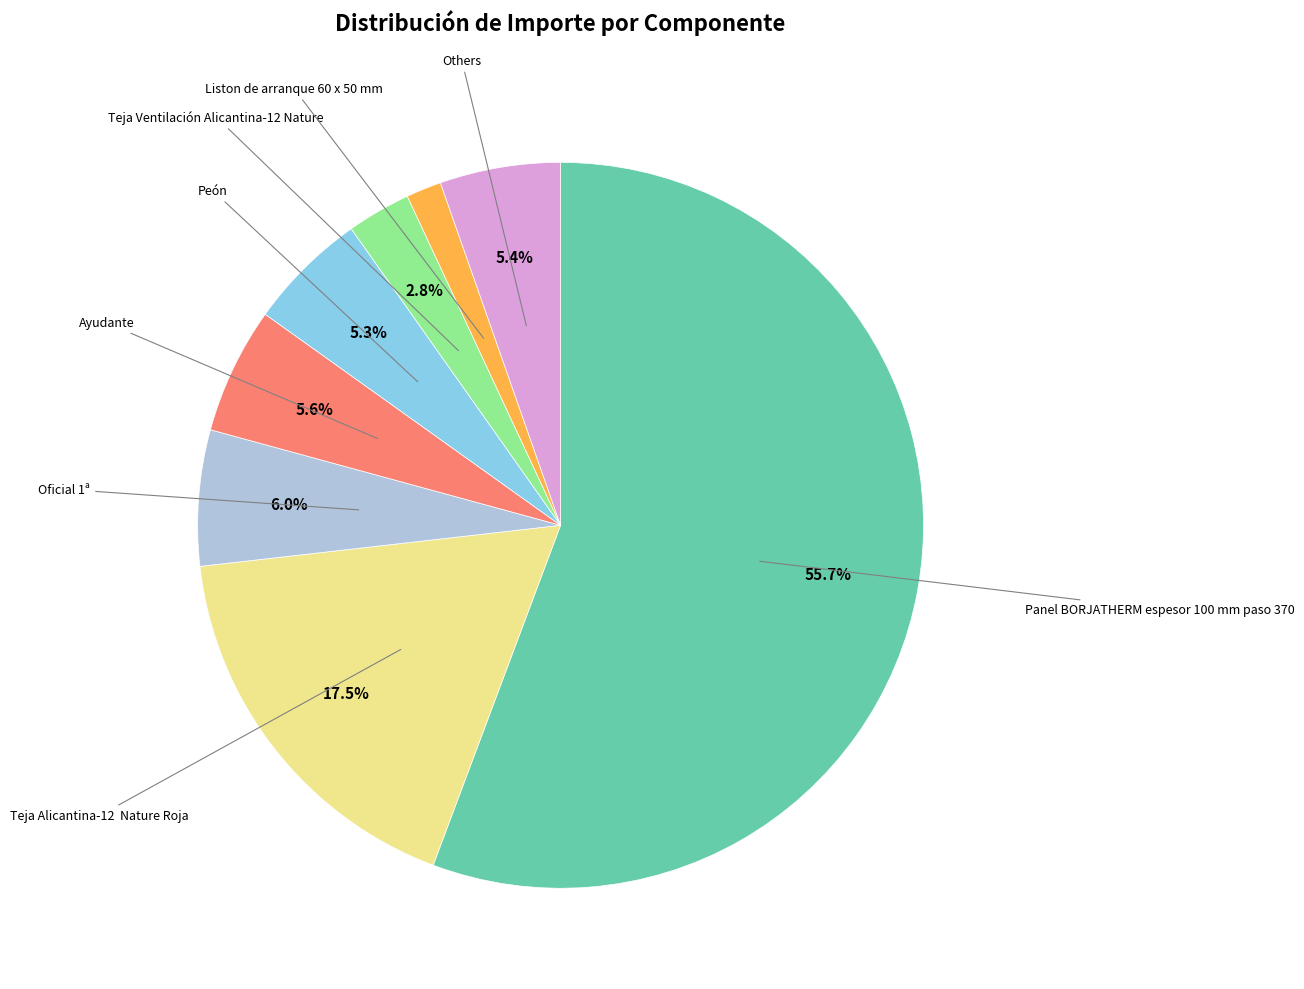

Is there a majority slice in this chart?

Yes